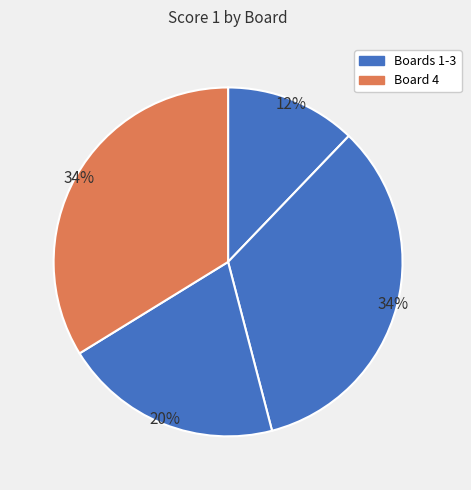

How many slices are in this pie chart?

4